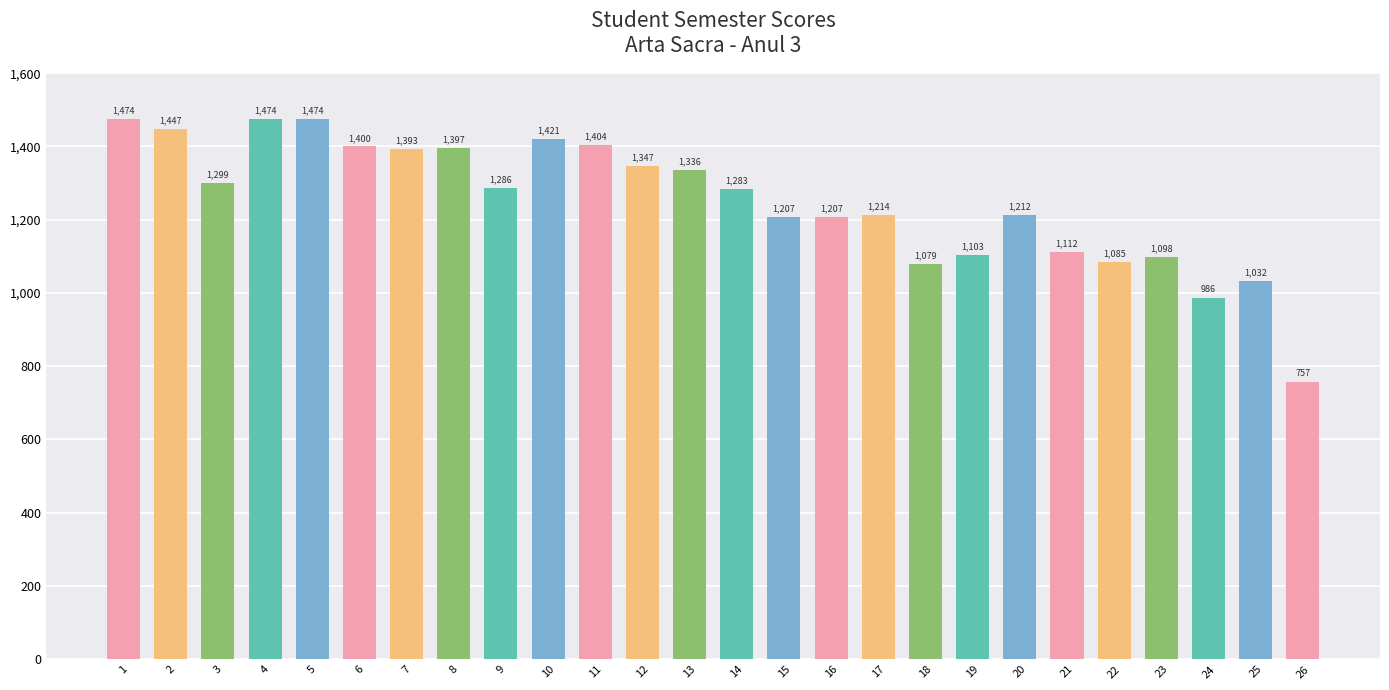

What is the change in value from 13 to 24?

-350